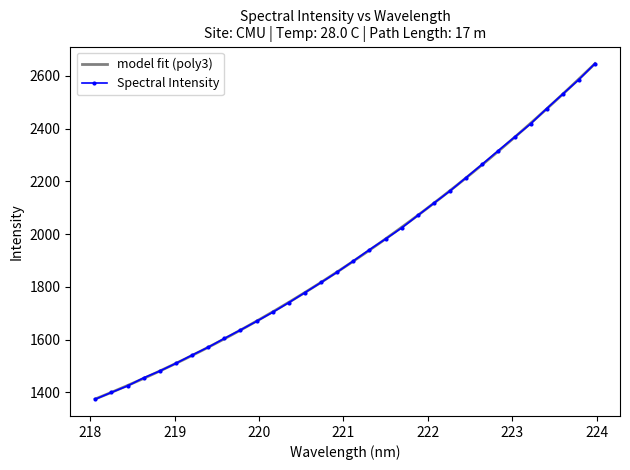

True or false: Spectral Intensity has more than 2 points higher than both neighbors.

False